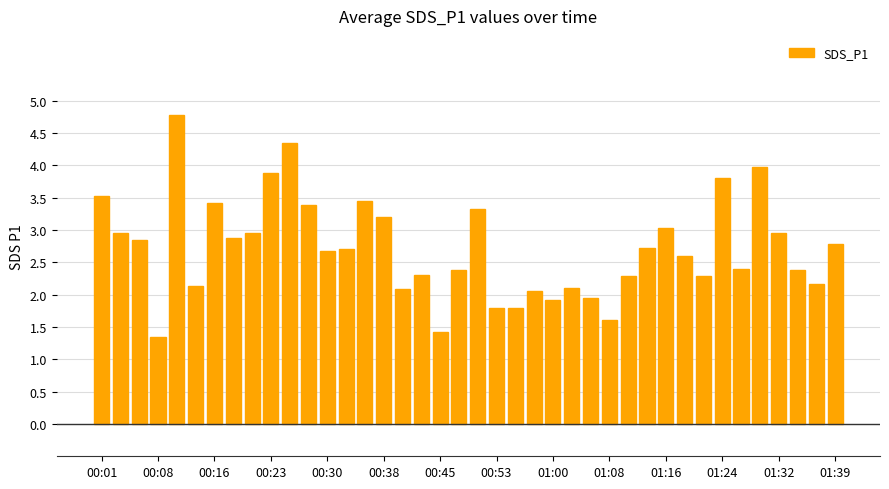

What is the maximum value shown in the chart?

4.8